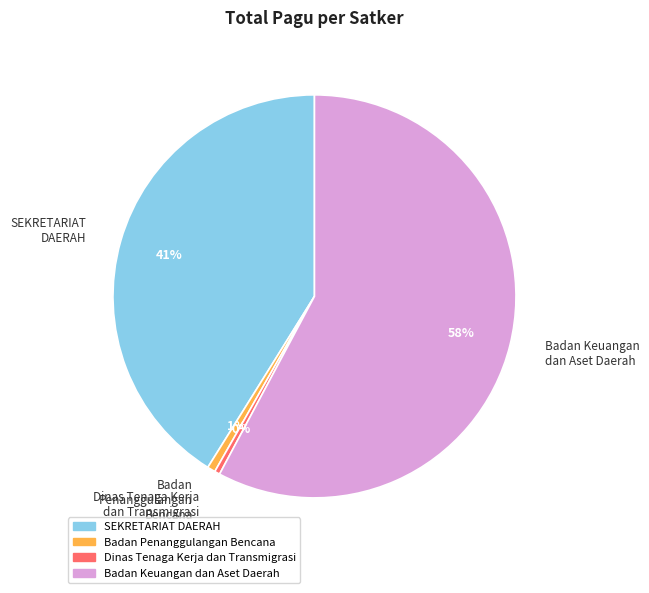

How many segments does this pie chart have?

4